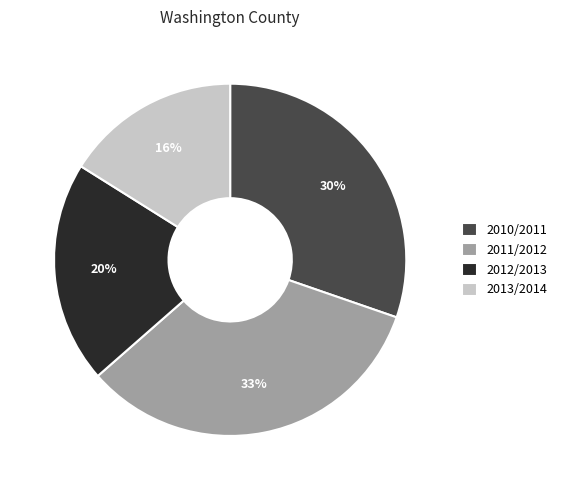

Is it true that 2013/2014 is 16% of the pie?

True